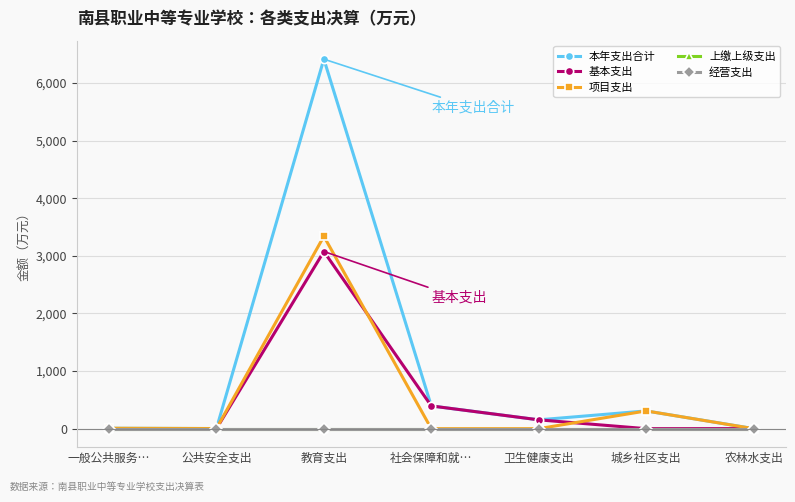

Is this an area chart (filled region under the line)?

No